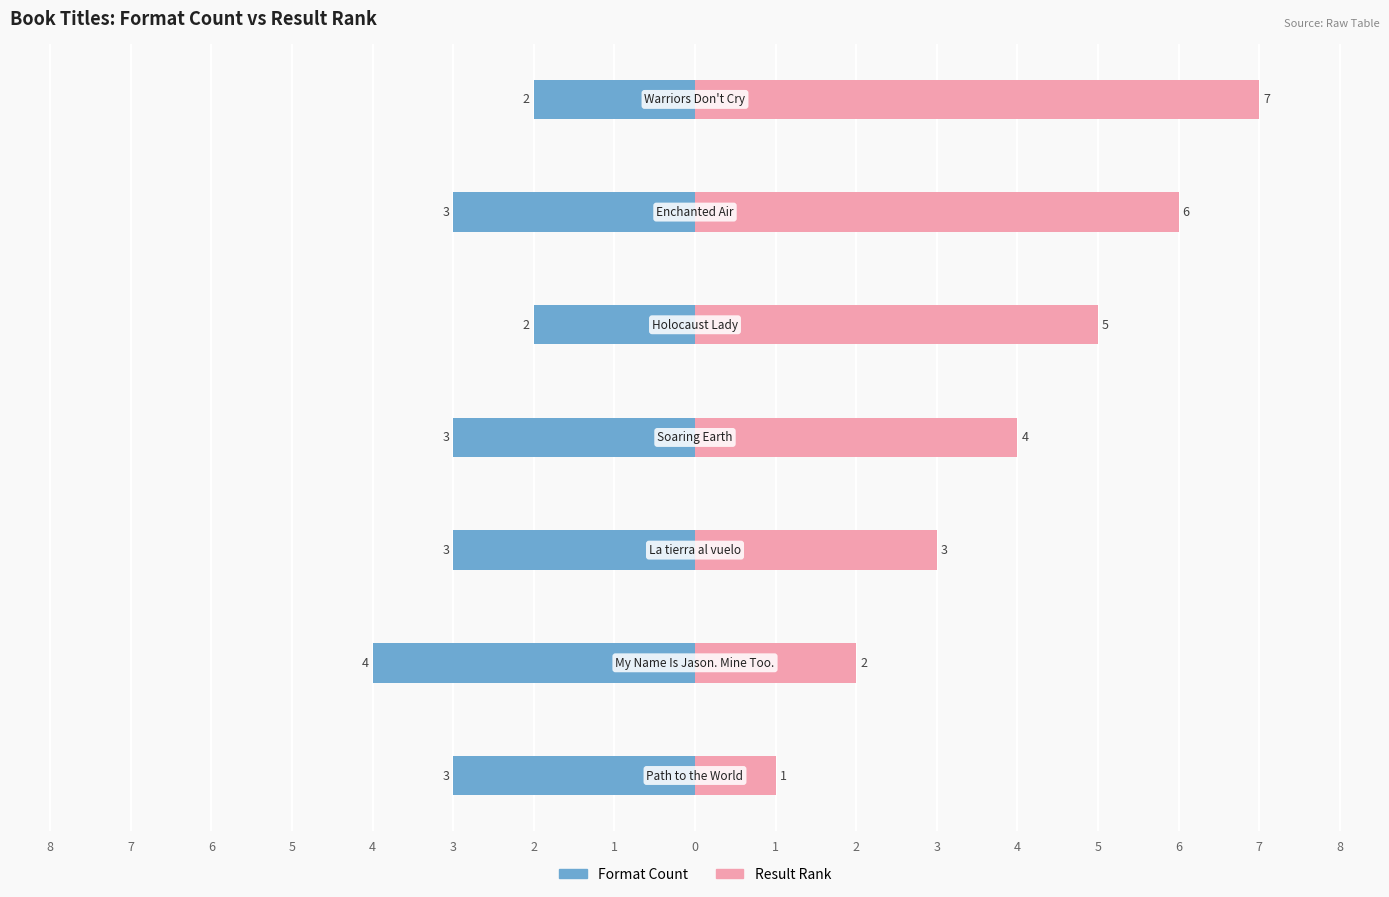

True or false: Result Rank has a value of 7 at 7.

True